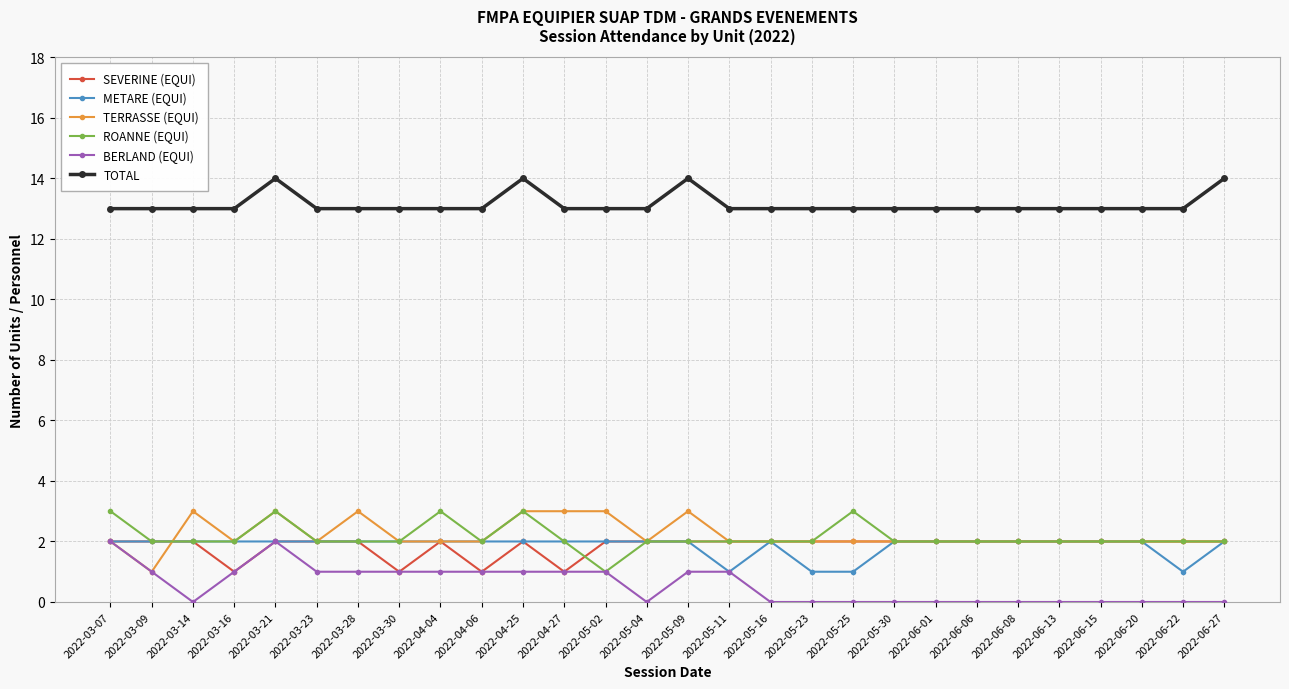

What is the difference between the highest and lowest values at 2022-06-15?

13